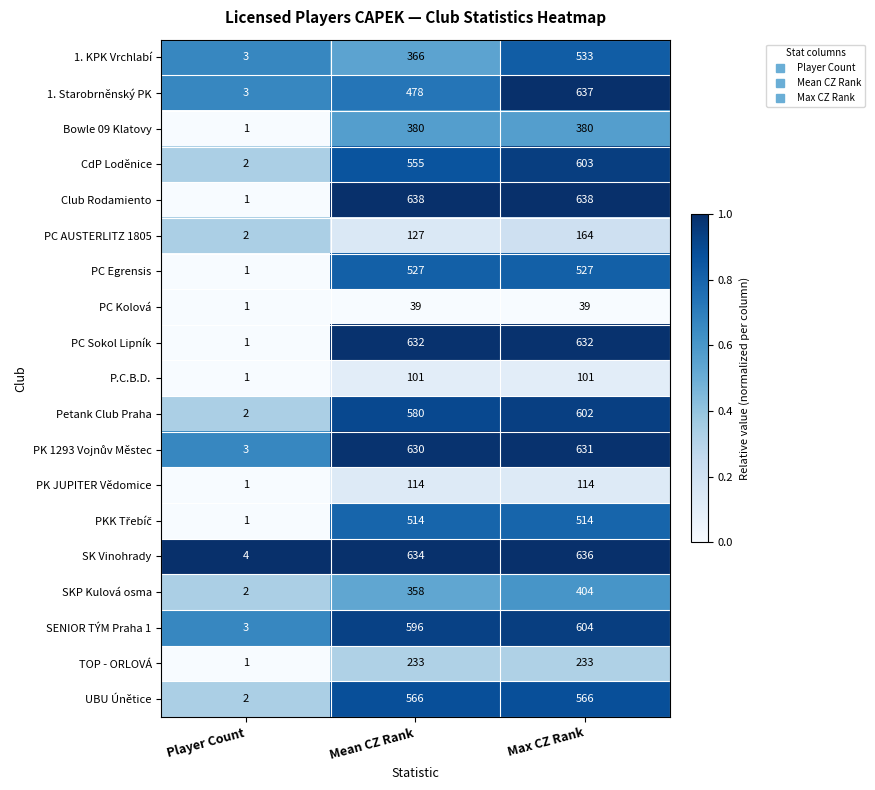

Which label corresponds to the smallest value in the chart?

Player Count